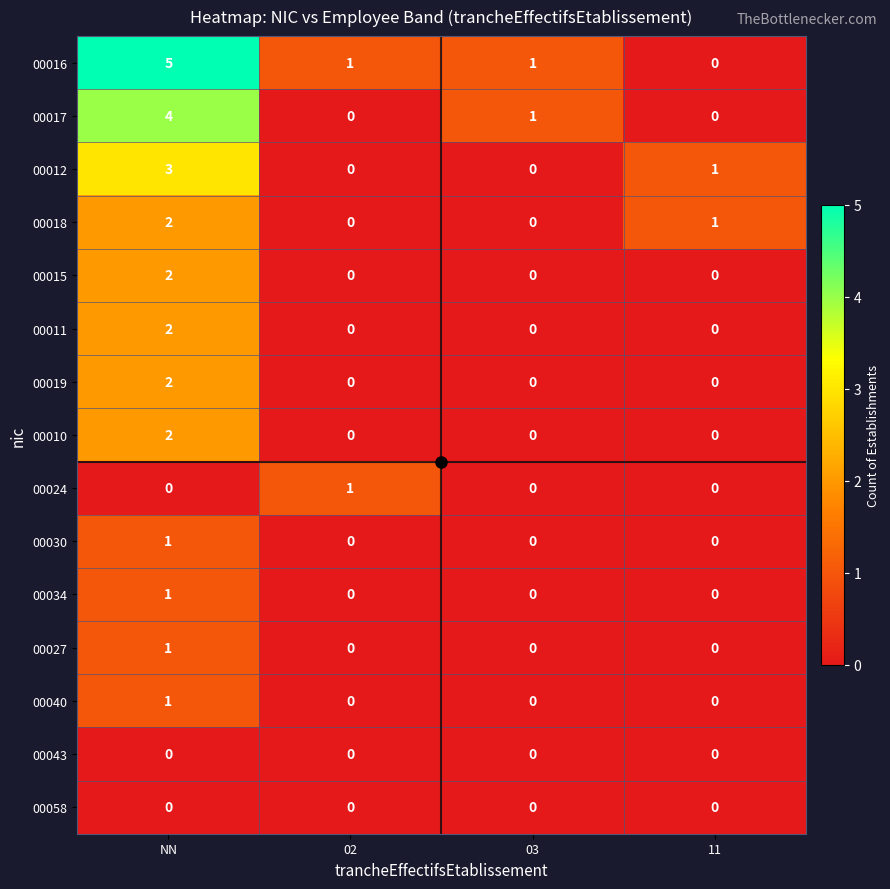

Which series has the largest range (max minus min)?

00016